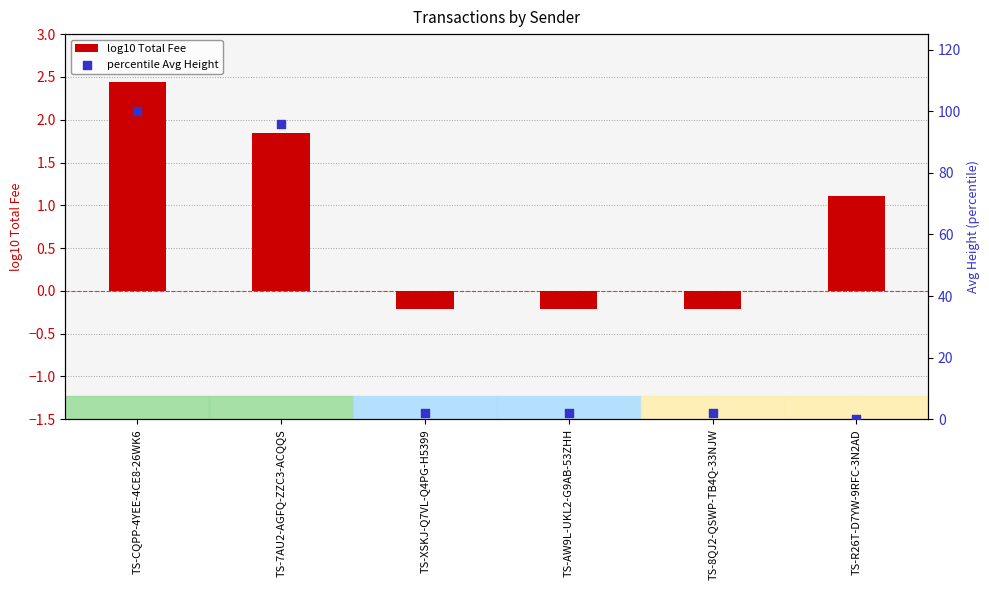

What are all the series names shown in the legend?

log10 Total Fee, percentile Avg Height